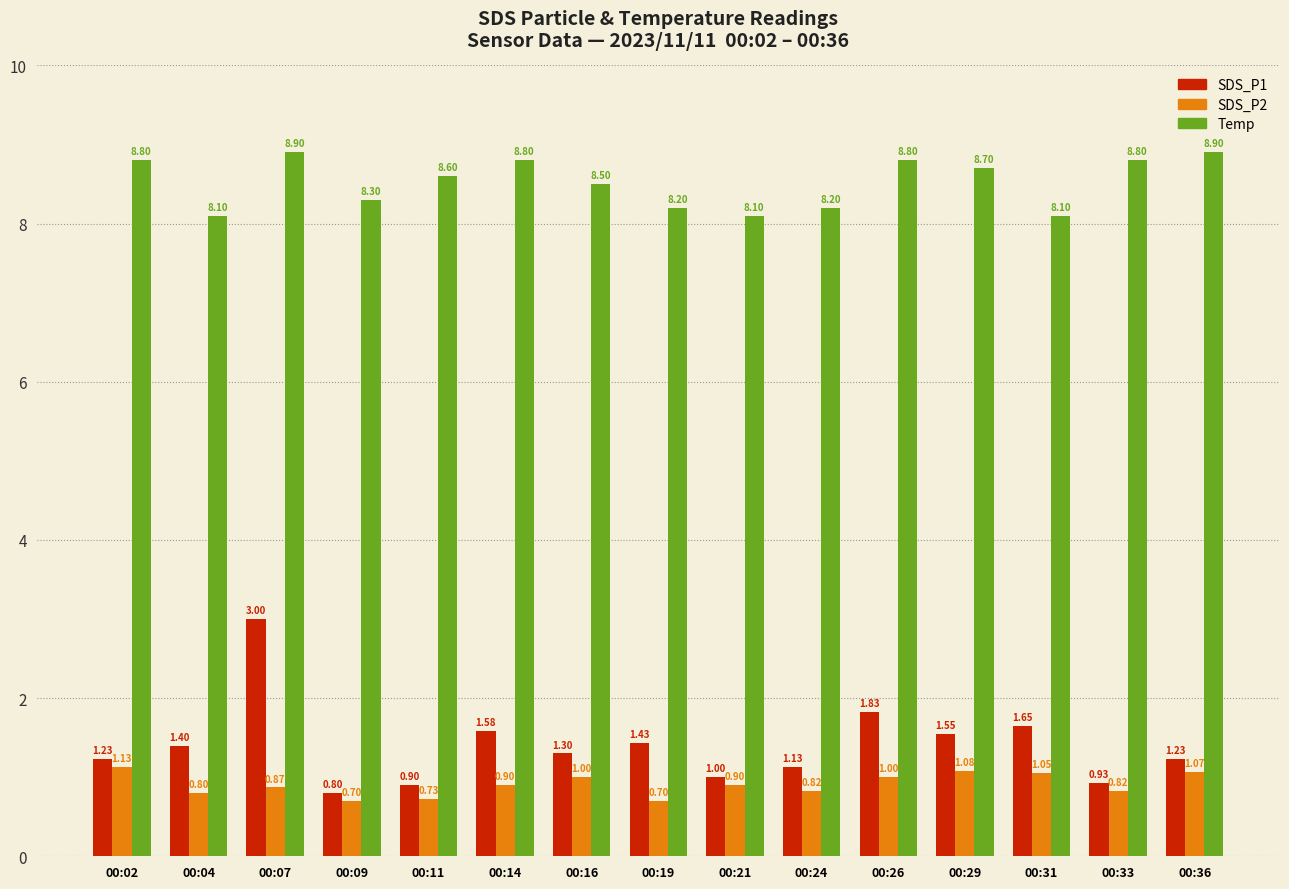

How many groups of bars are there?

15